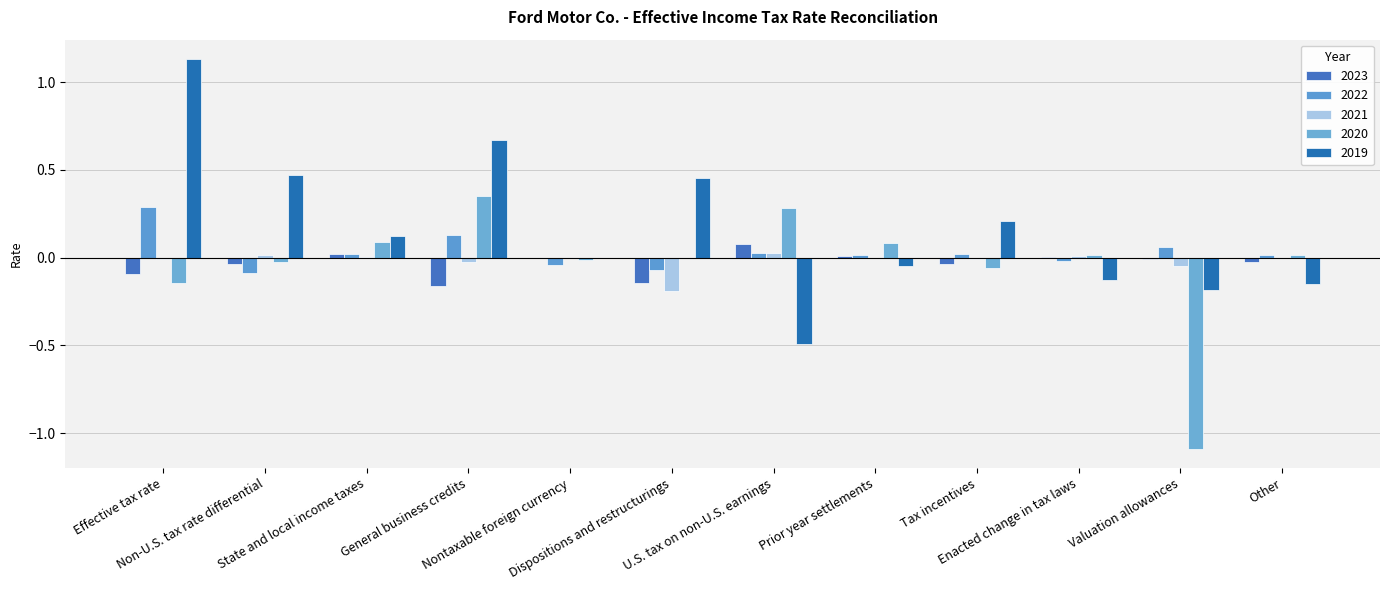

What is the label of the 12th bar from the right?

Effective tax rate